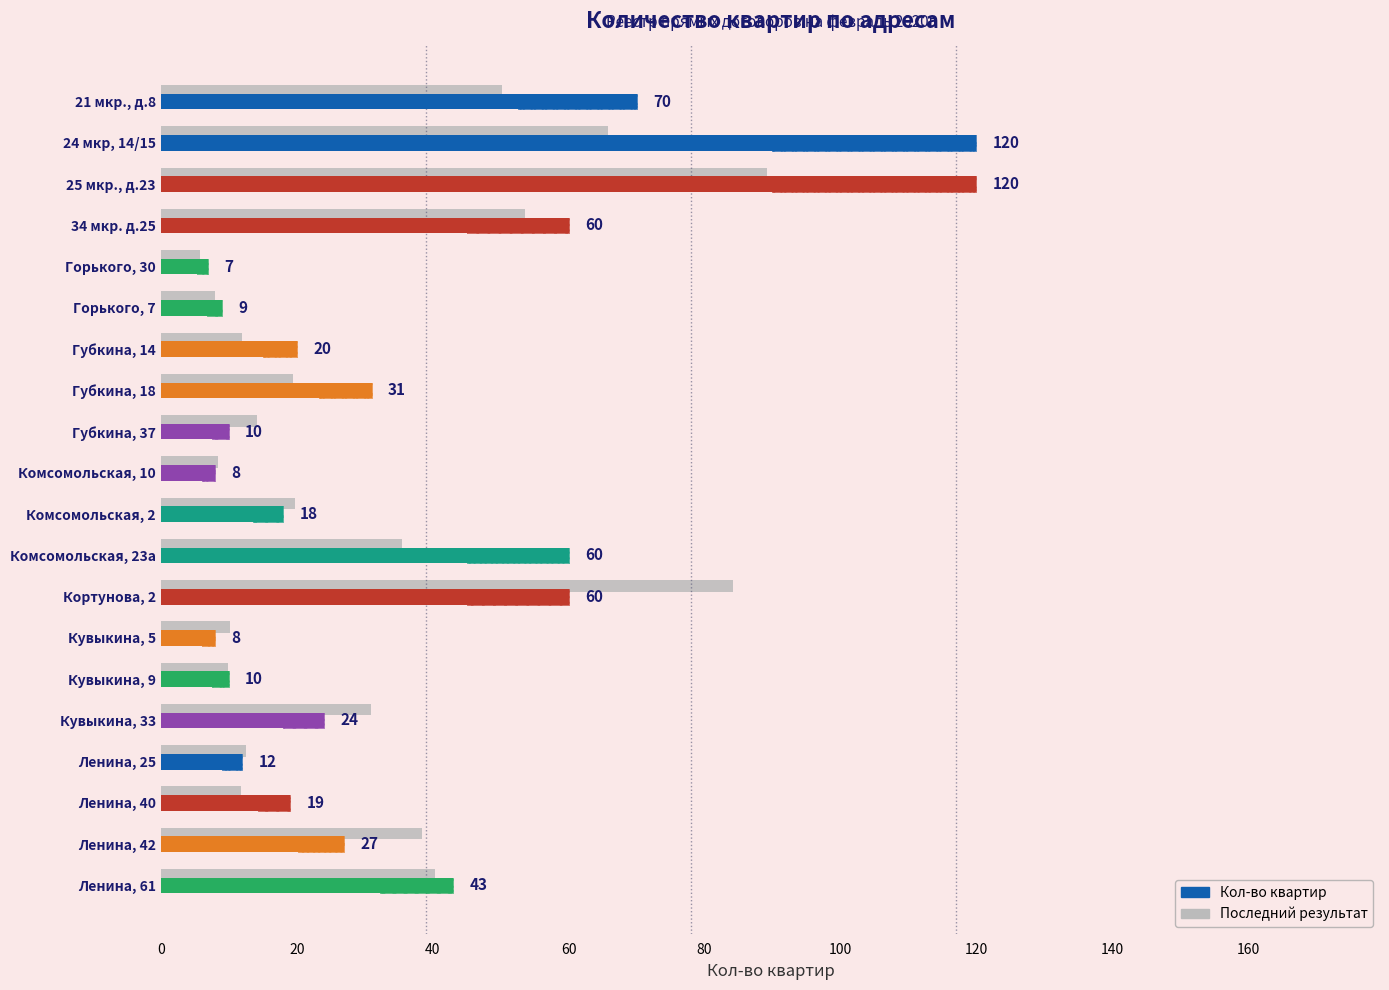

Are the bars grouped side by side (vs. stacked)?

No